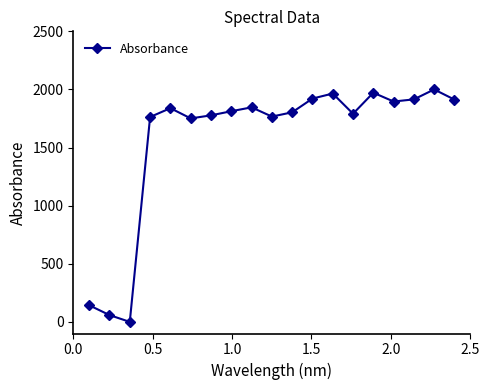

What is the maximum value shown in the chart?

2000.0